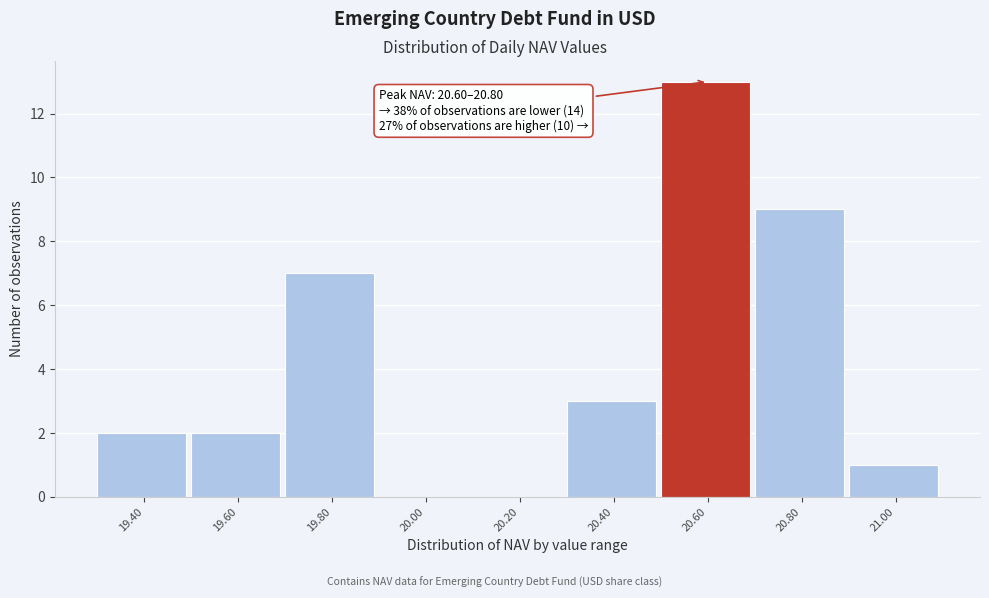

Reading left to right, list all the values displayed in this chart.

19.40=2	19.60=2	19.80=7	20.00=0	20.20=0	20.40=3	20.60=13	20.80=9	21.00=1